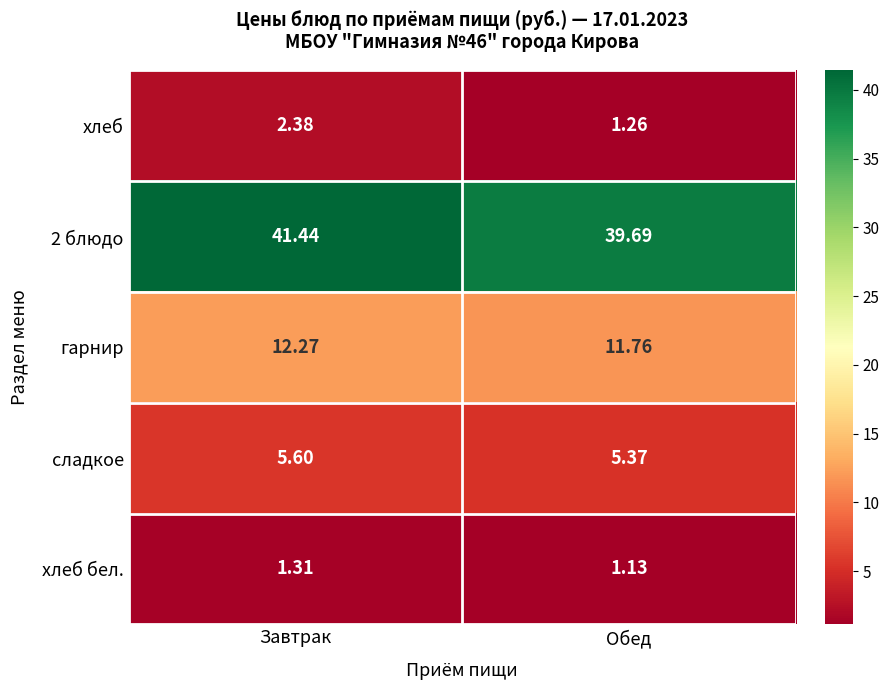

Is the value of гарнир at Обед greater than the value of сладкое at Завтрак?

Yes